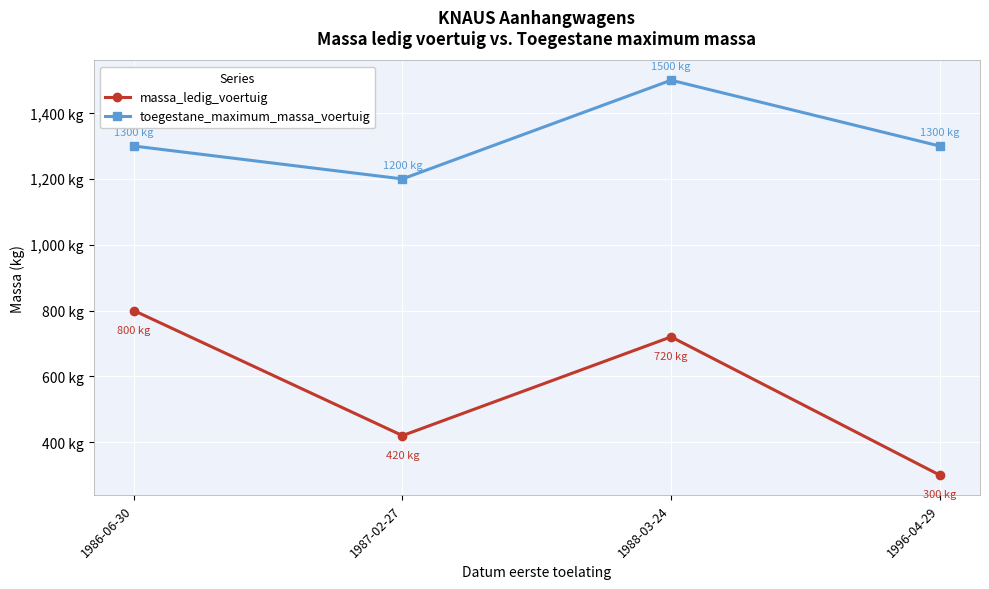

What is the highest value of the toegestane_maximum_massa_voertuig series?

1500